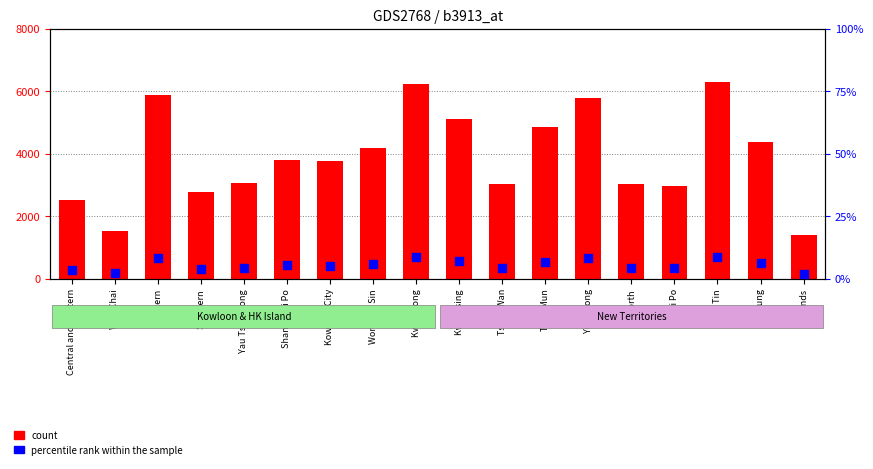

Which series reaches the maximum Y coordinate?

count